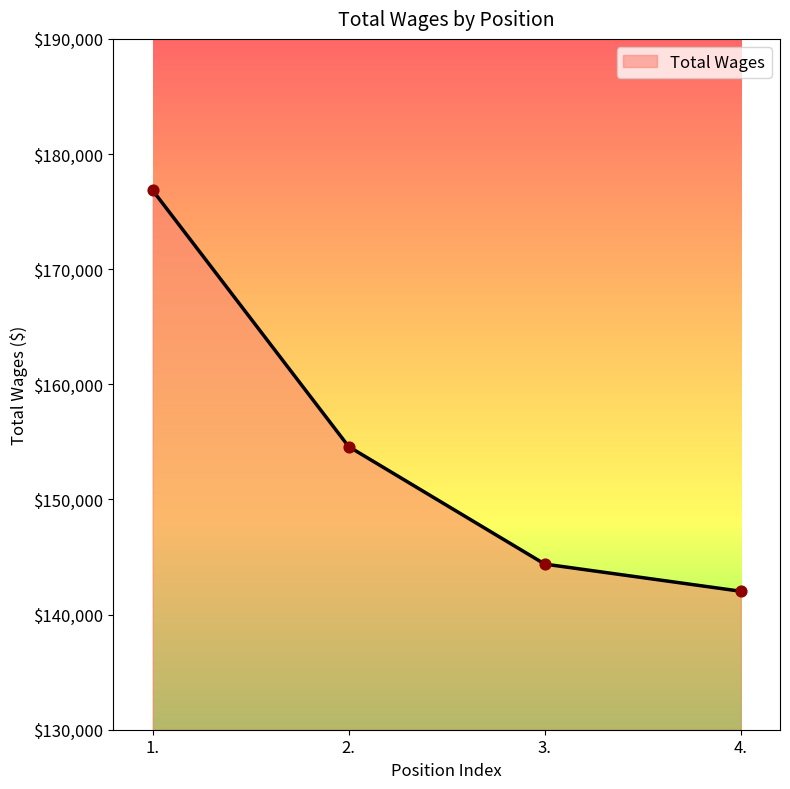

What is the ratio of the value at 1. to the value at 3.?

1.2